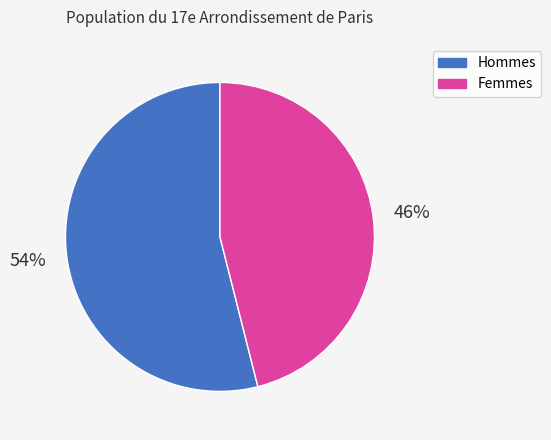

Is there any slice that represents more than half of the pie?

Yes